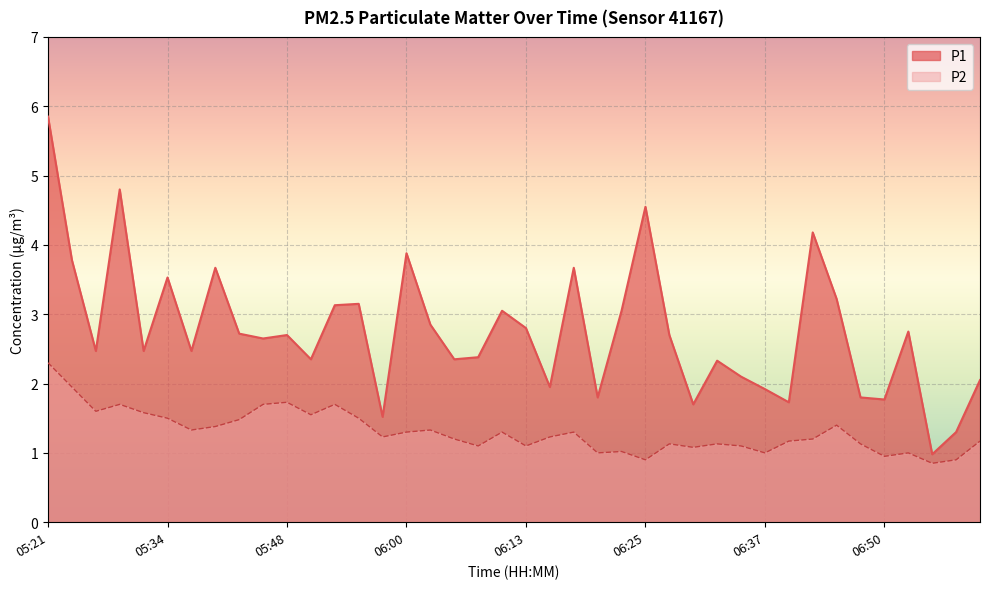

How many lines are shown in the chart?

2